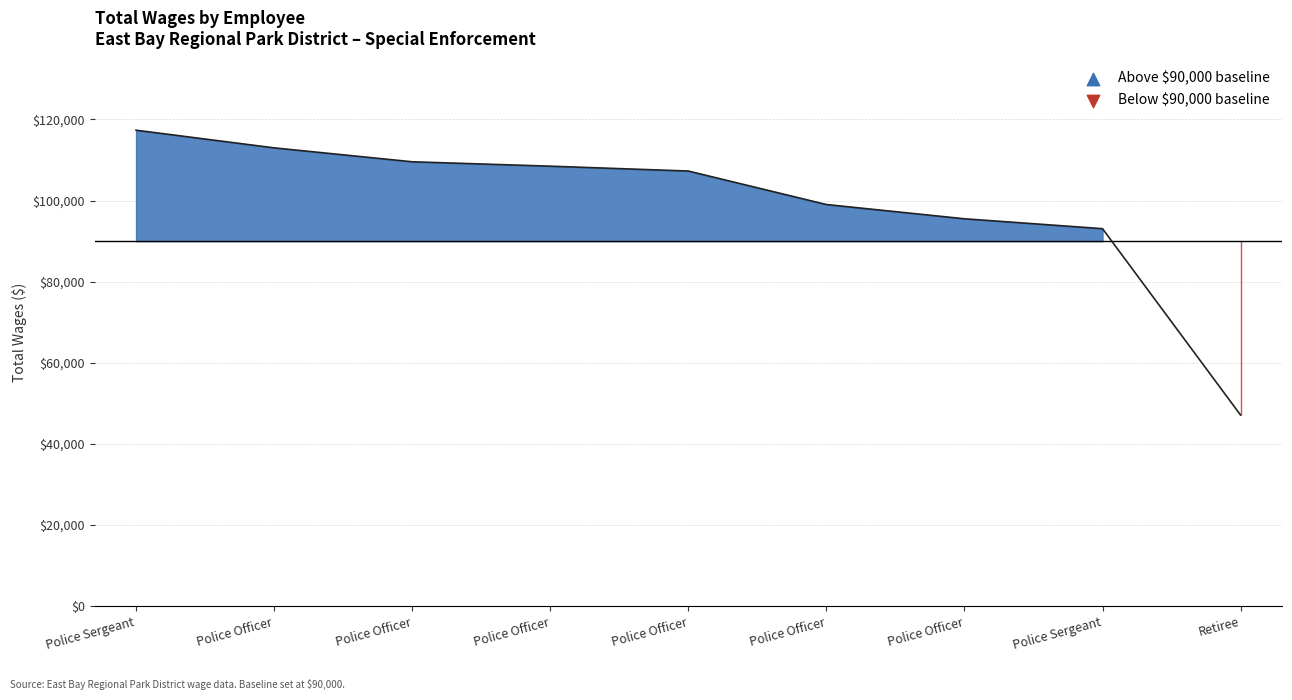

Approximately how many times larger is the value at Police Sergeant compared to Police Sergeant?

1.3